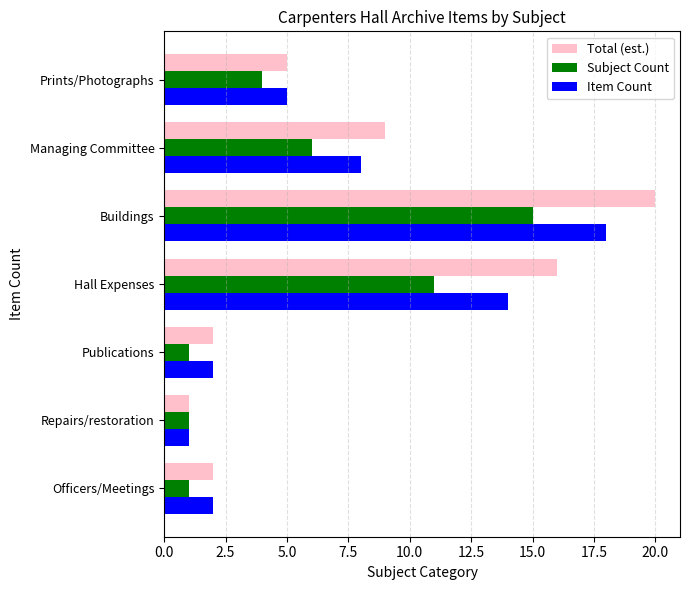

What is the difference between the second highest and minimum values in the Subject Count series?

10